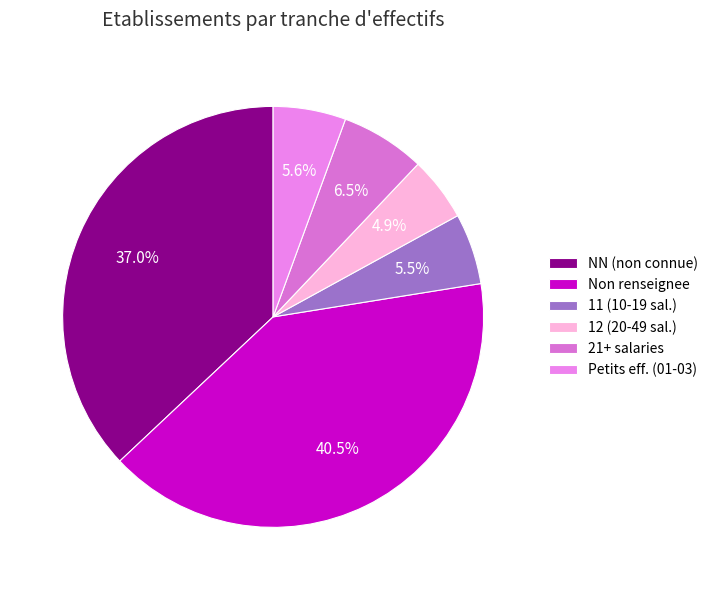

How many segments does this pie chart have?

6